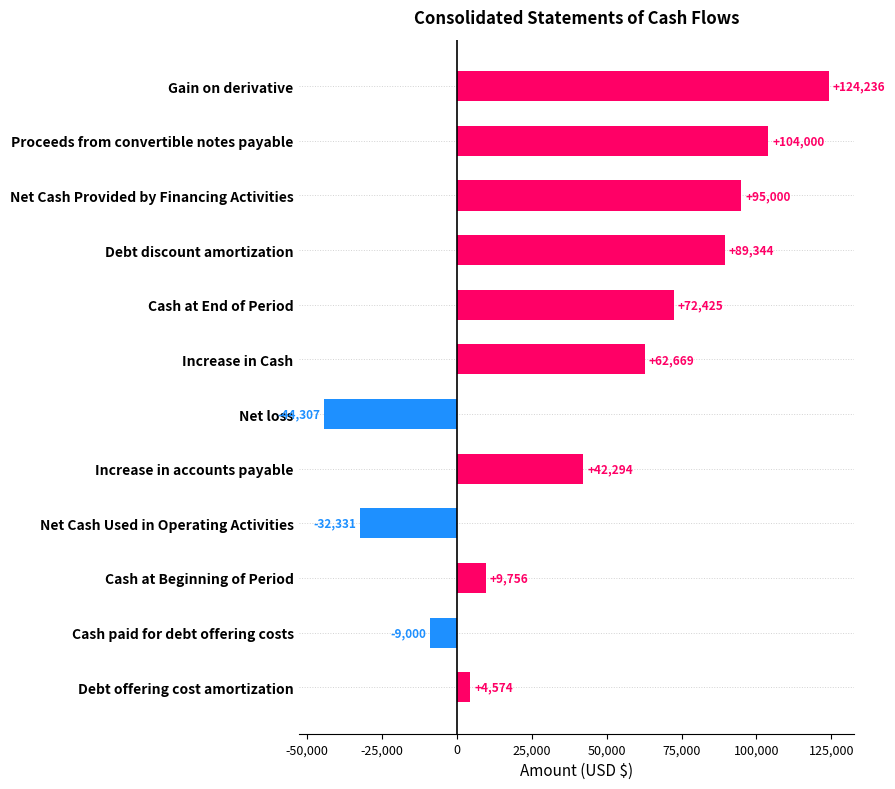

What value does the data have at Net loss, to the nearest 100?

-44300